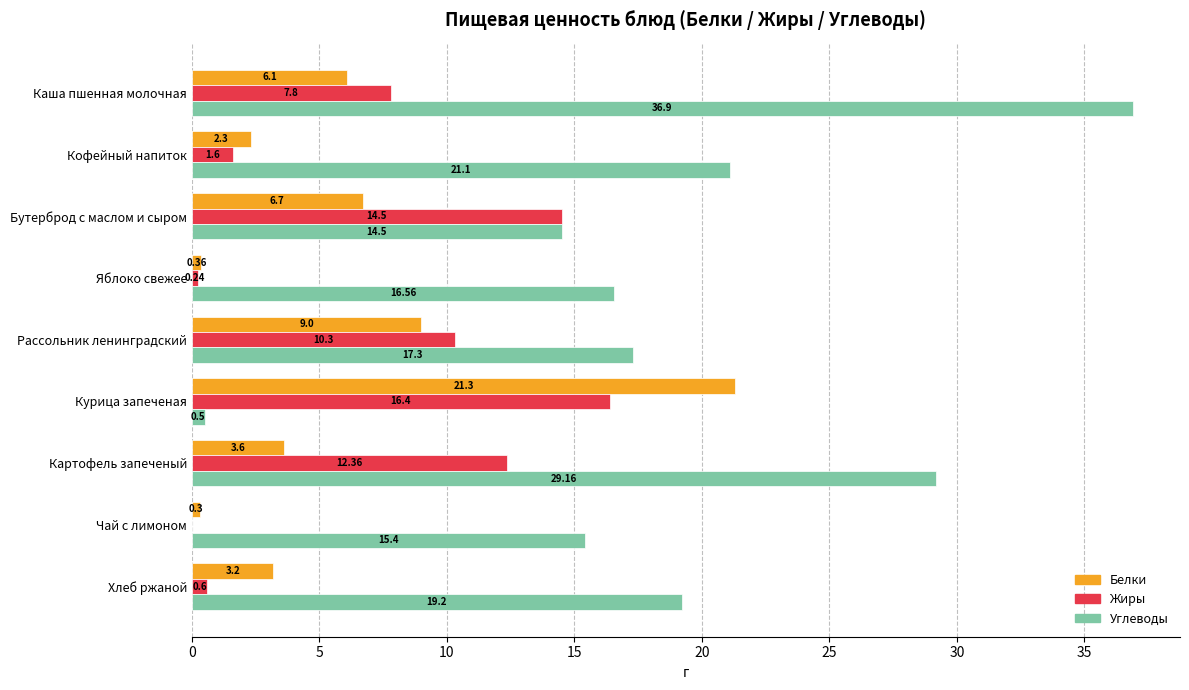

At which category is the sum across all series the highest?

Каша пшенная молочная